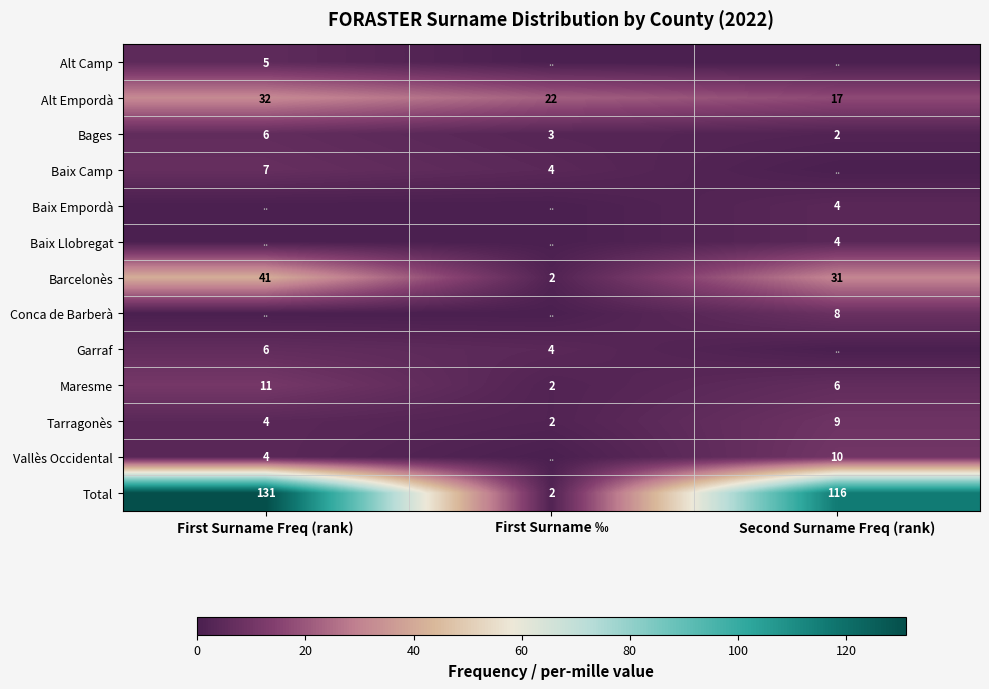

List the labels in order of Tarragonès value, smallest first.

First Surname ‰, First Surname Freq (rank), Second Surname Freq (rank)